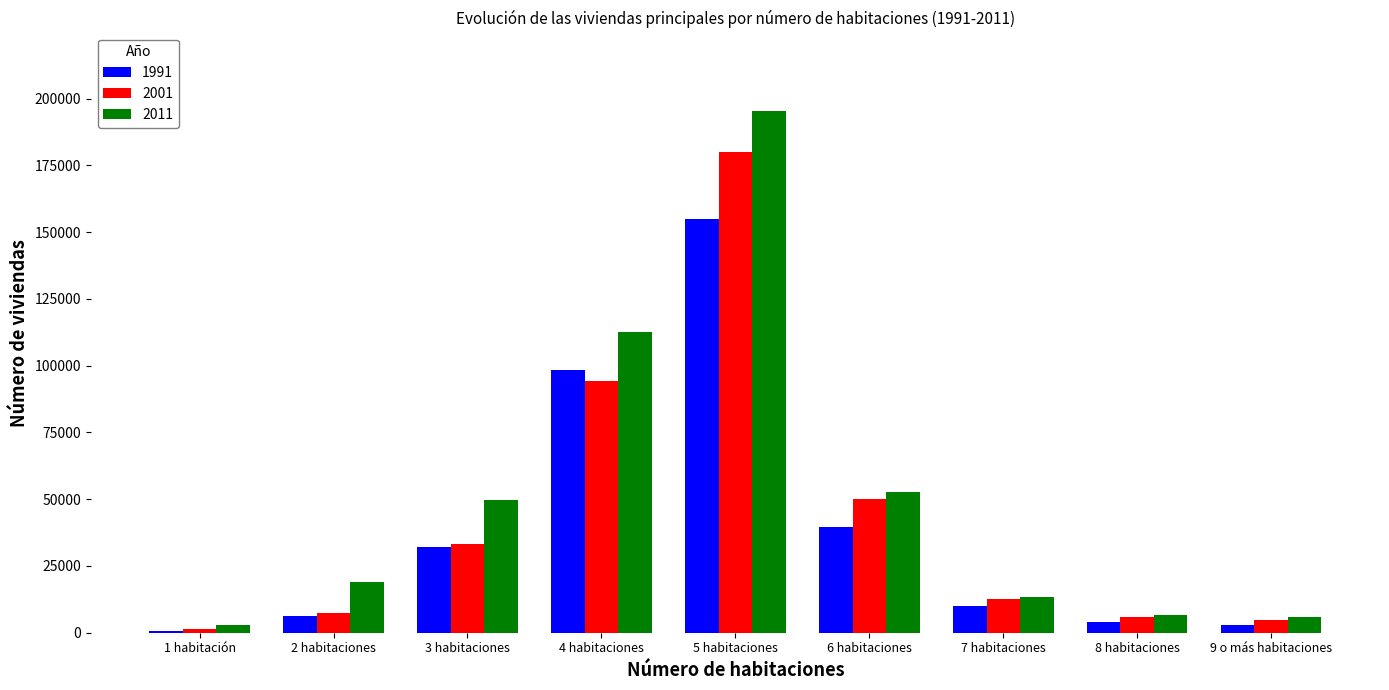

List the series in order of their peak value, lowest first.

1991, 2001, 2011